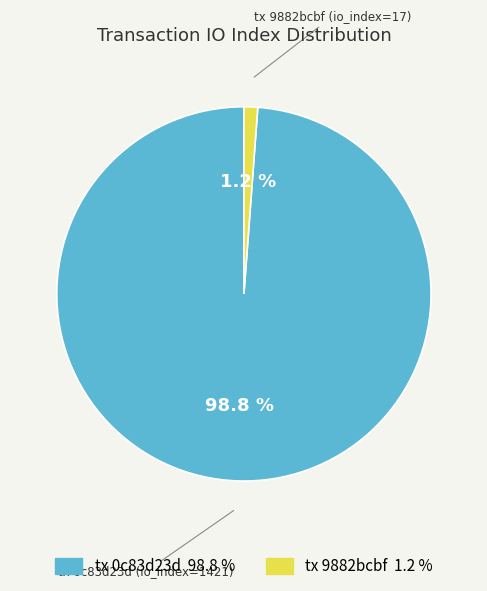

To the nearest percent, what is the average slice percentage?

50%